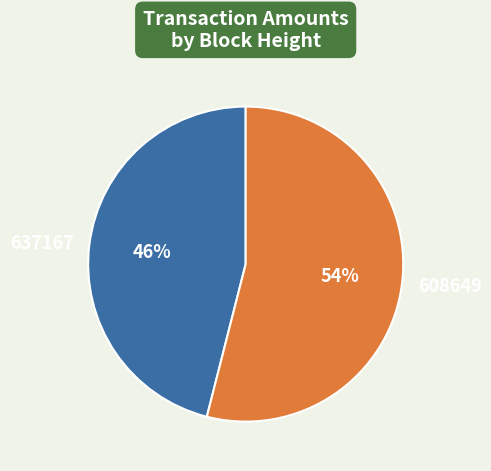

Between 608649 and 637167, which is larger?

608649